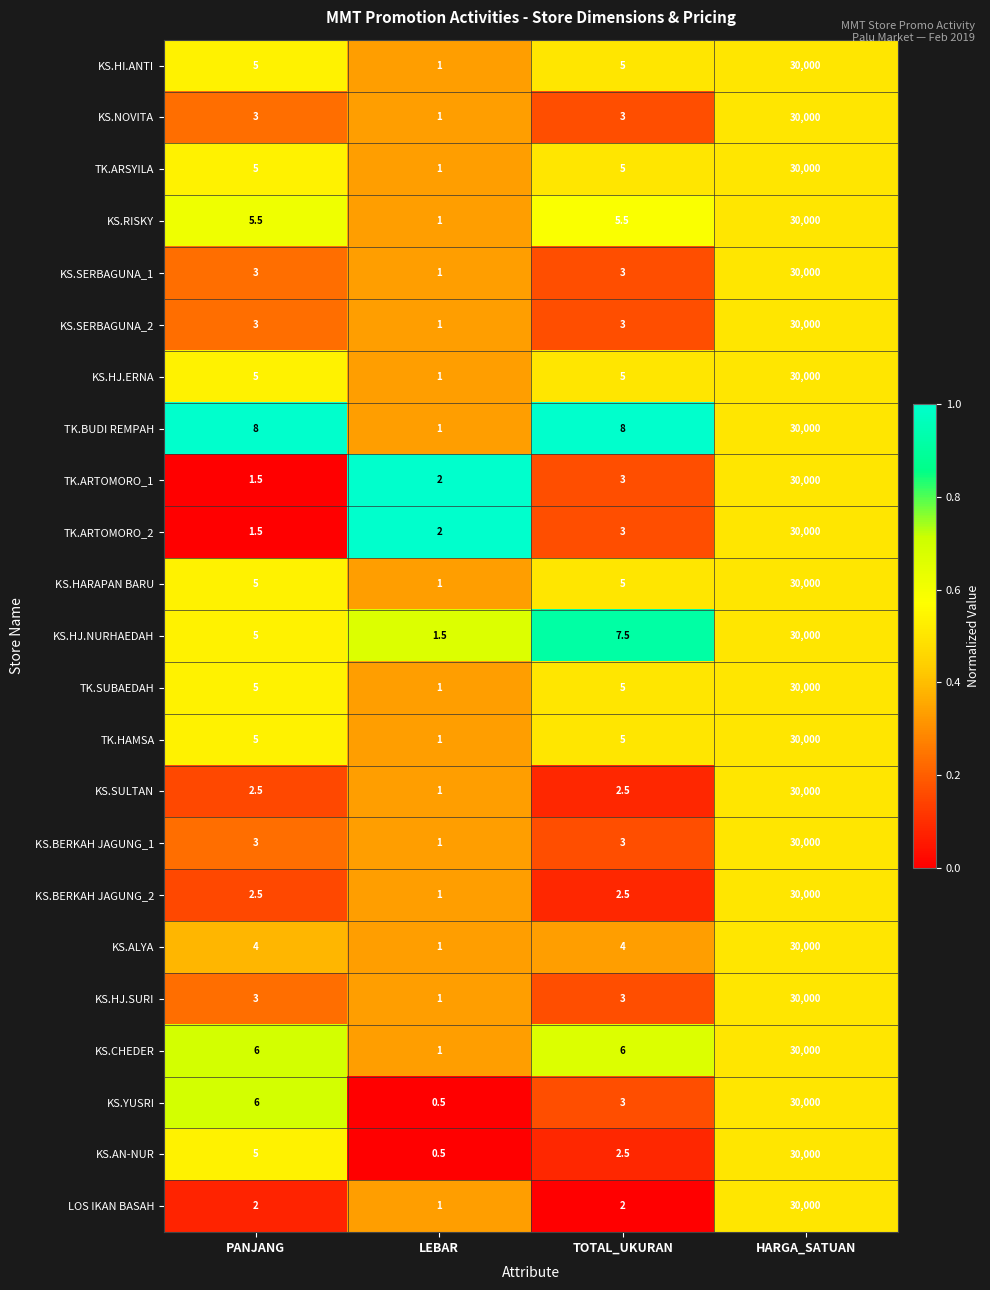

Which category has the lowest value across all series?

LEBAR